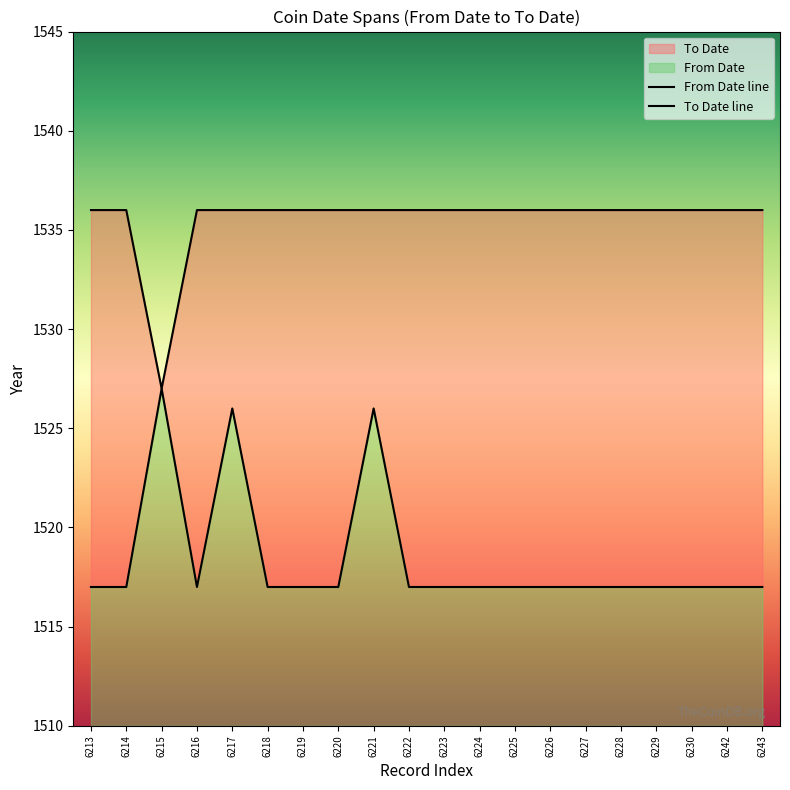

Rank the categories by To Date line value from highest to lowest.

6213, 6214, 6216, 6217, 6218, 6219, 6220, 6221, 6222, 6223, 6224, 6225, 6226, 6227, 6228, 6229, 6230, 6242, 6243, 6215